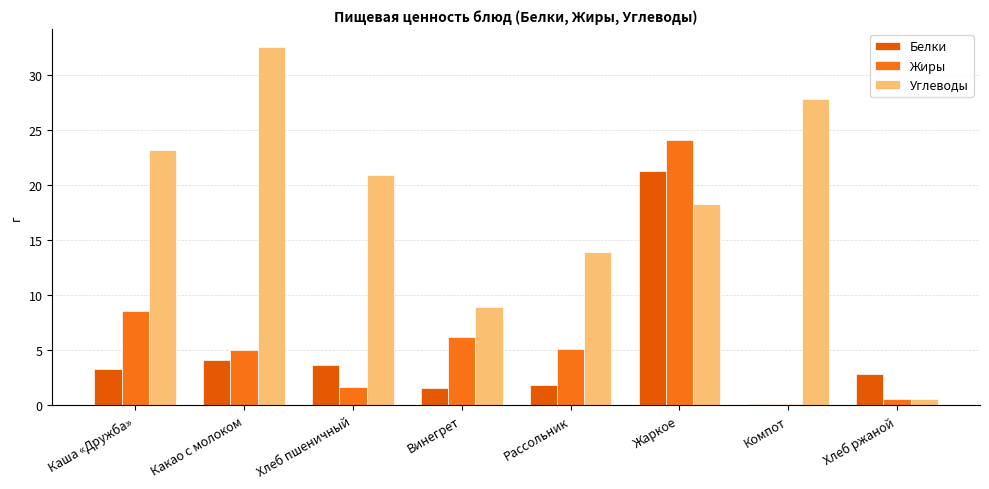

Reading right to left, transcribe all the data shown in this chart.

Белки: 2.8	0.2	21.3	1.9	1.6	3.7	4.1	3.3
Жиры: 0.6	0.2	24.1	5.1	6.2	1.7	5.0	8.6
Углеводы: 0.6	27.8	18.3	13.9	8.9	20.9	32.5	23.2